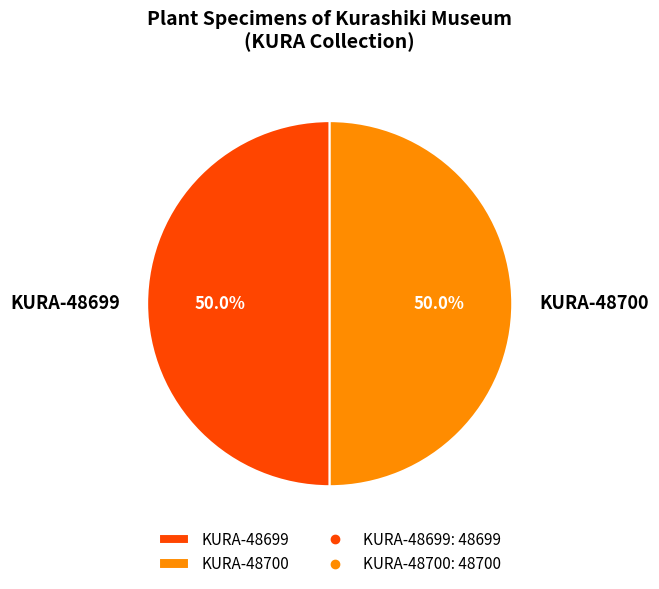

How many slices are in this pie chart?

2